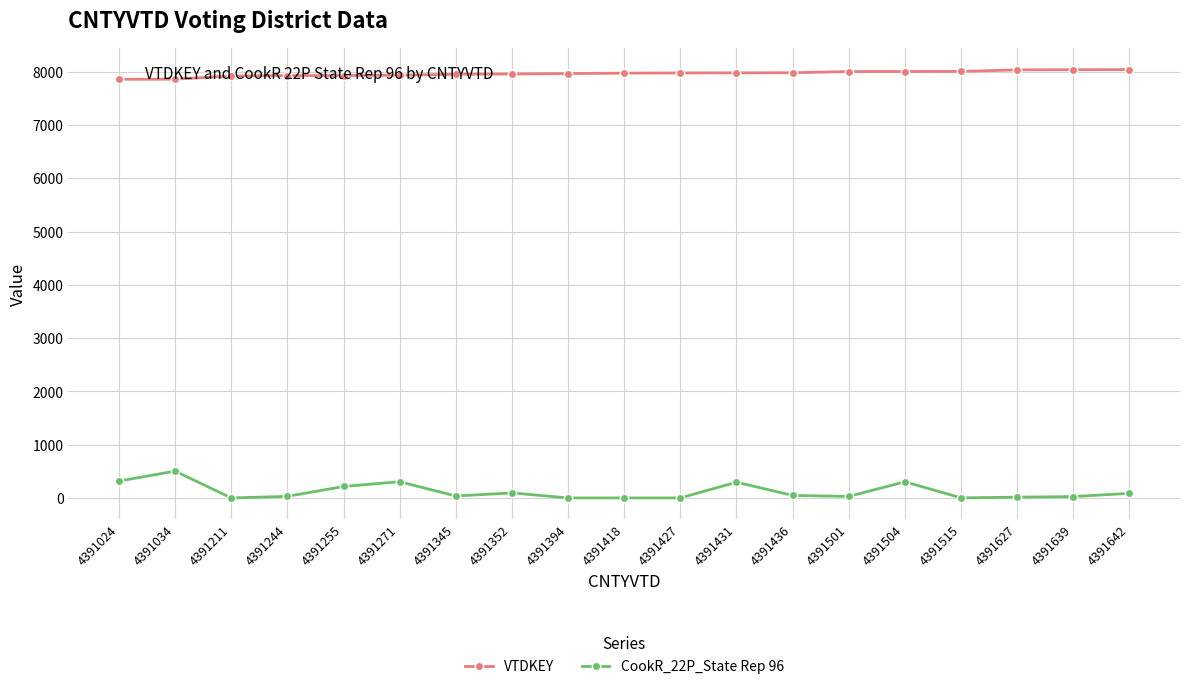

List the series in order of their peak value, highest first.

VTDKEY, CookR_22P_State Rep 96